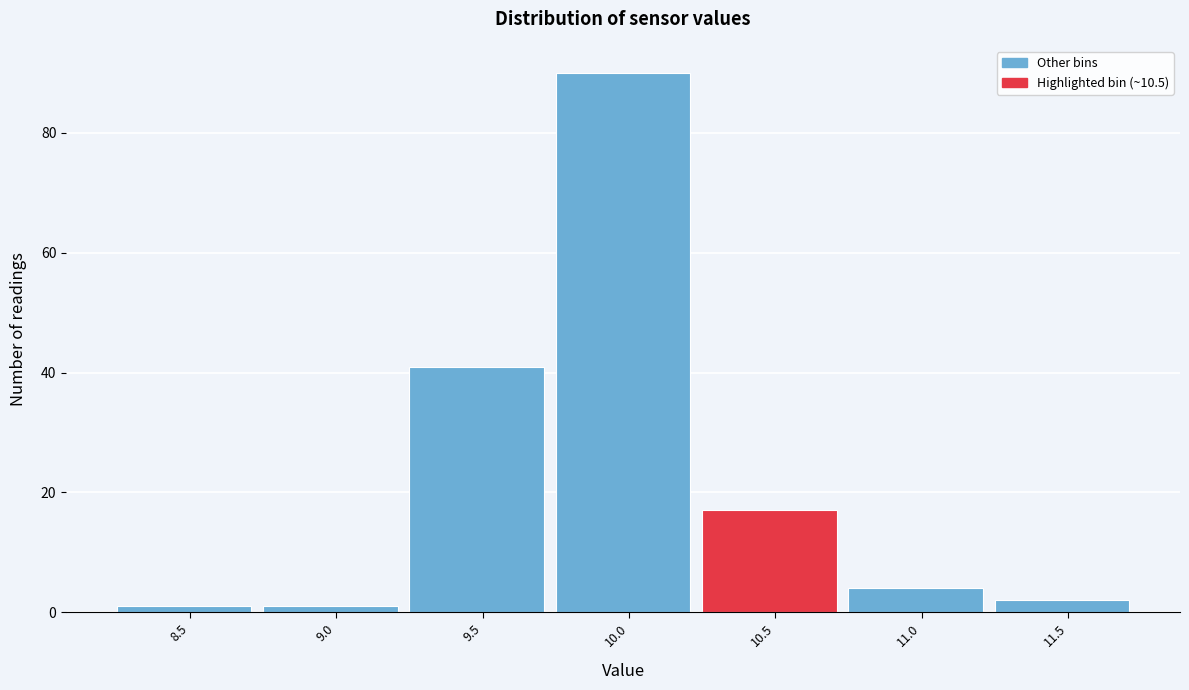

Reading right to left, transcribe all the data shown in this chart.

2	4	17	90	41	1	1